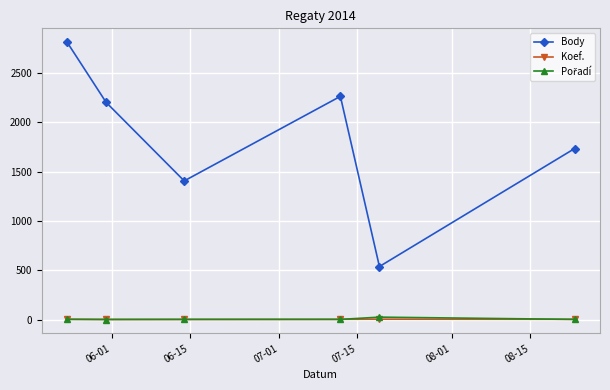

Which series has the largest total across all categories?

Body